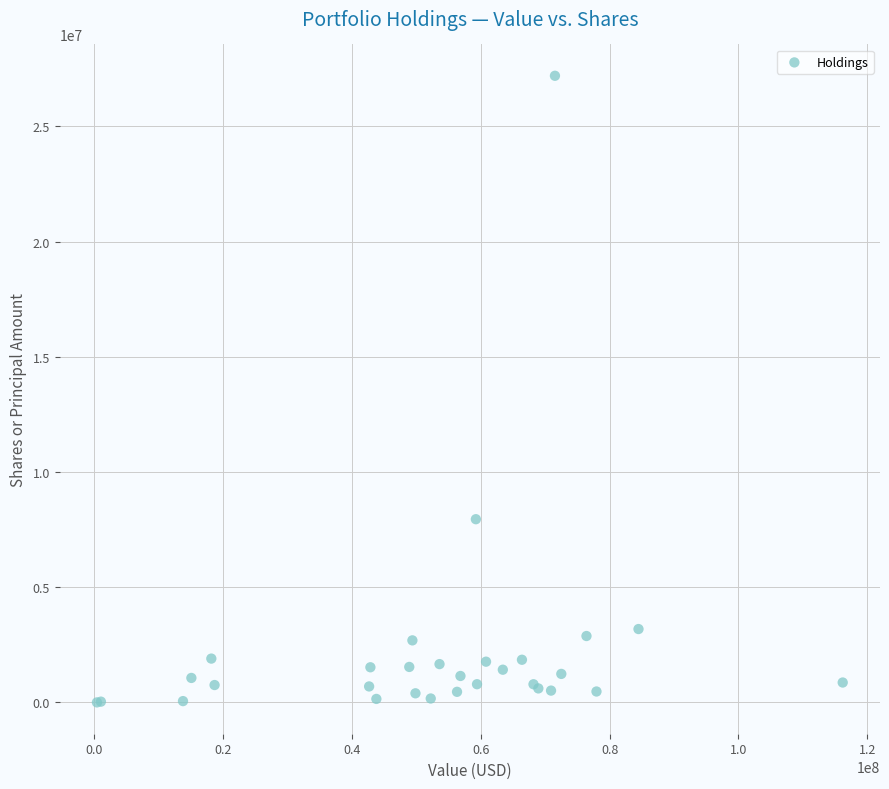

What Y value in the scatter plot is closest to 13597993?

7952022